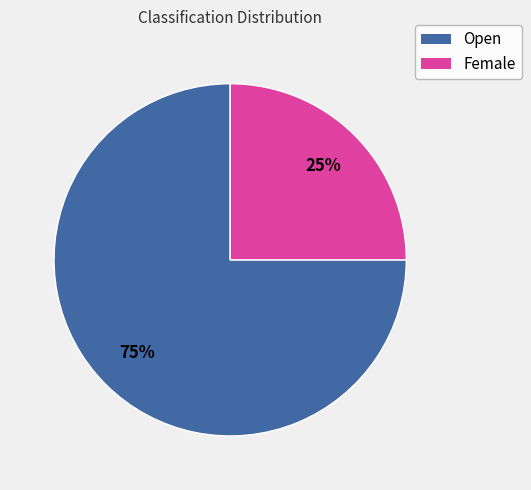

Is it true that Female is 15% of the pie?

False